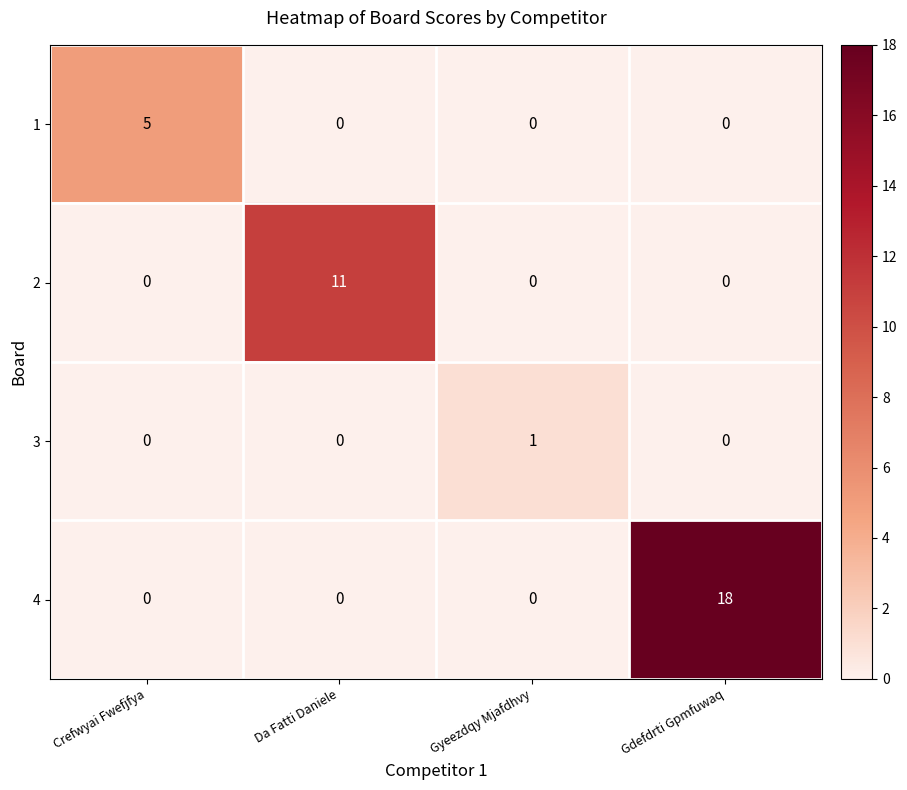

Between Da Fatti Daniele and Gyeezdqy Mjafdhvy, which series saw the biggest shift?

2